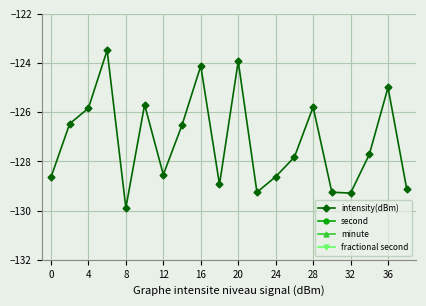

True or false: intensity(dBm) has more than 1 points higher than both neighbors.

True